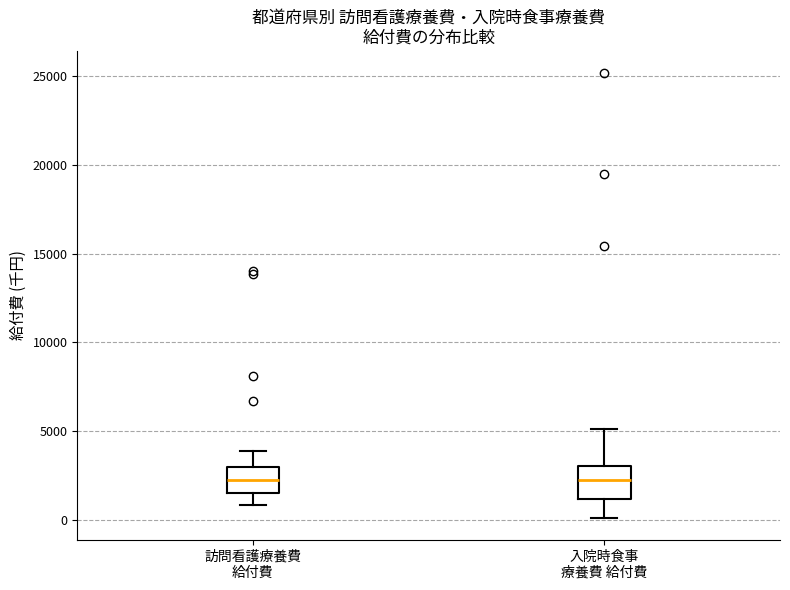

Reading left to right, transcribe this box plot: for each box, give where its median line is, the range the box spans, and where its two whiskers end, as read against the y-axis. The values are not printed on the chart, so give them approximately, as read against the axis.

訪問看護療養費 給付費: median 2000, box 1500 to 3000, whiskers 1000 to 4000
入院時食事 療養費 給付費: median 2000, box 1000 to 3000, whiskers 0 to 5000